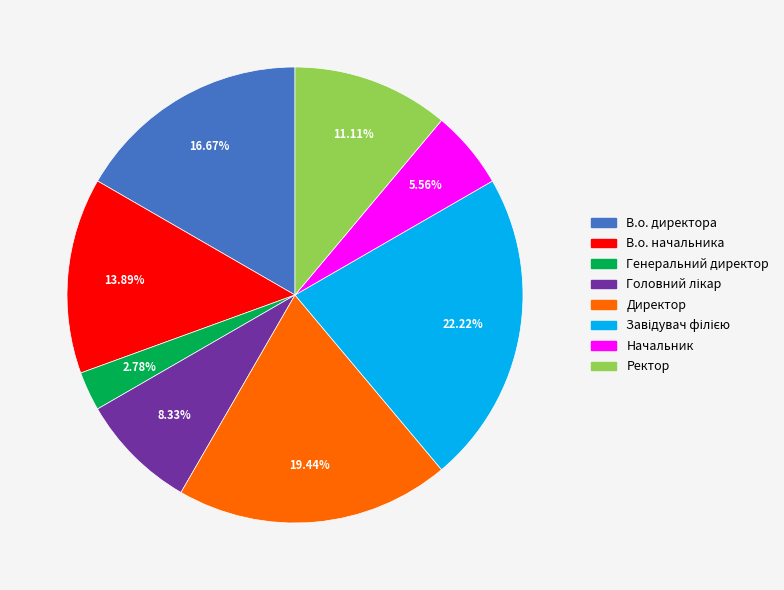

Which slice is the smallest?

Генеральний директор